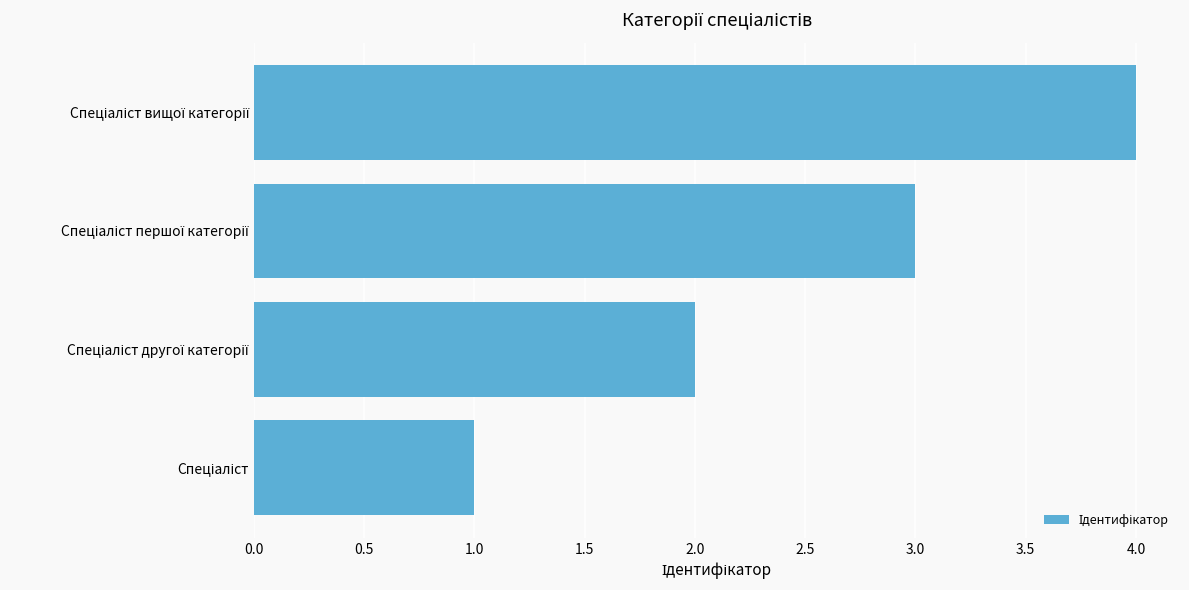

What is the greatest value displayed?

4